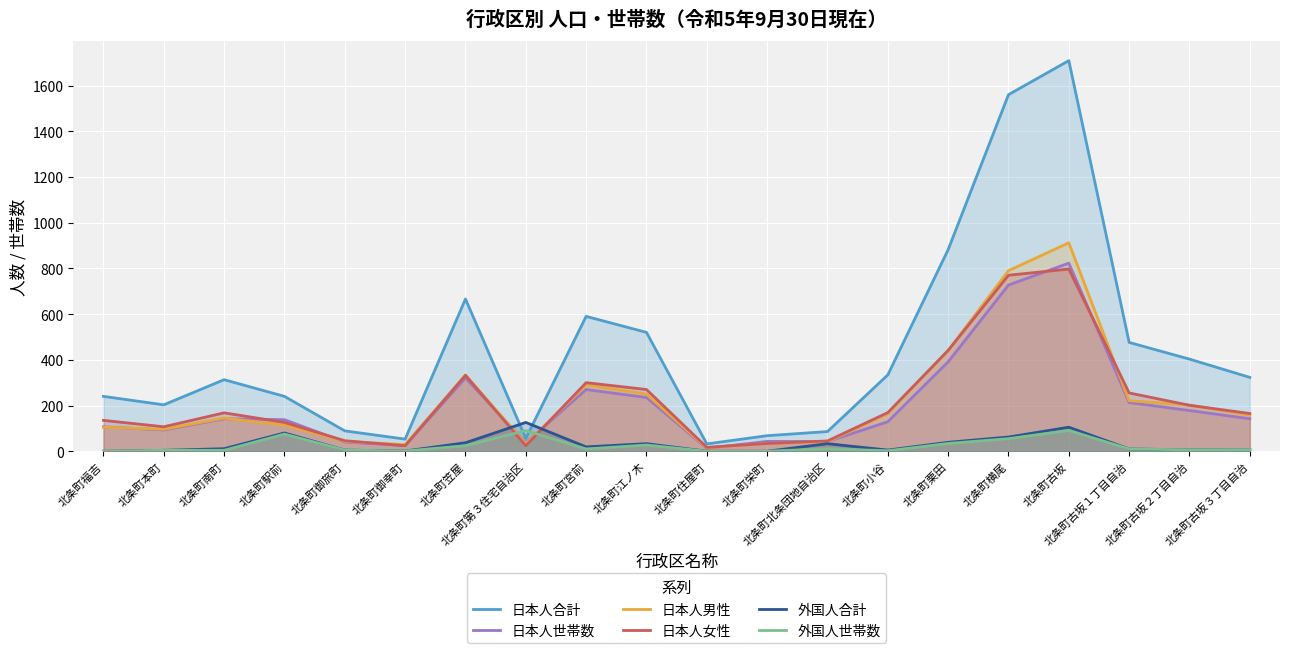

Is the value of 日本人女性 at 北条町第３住宅自治区 greater than the value of 外国人世帯数 at 北条町南町?

Yes